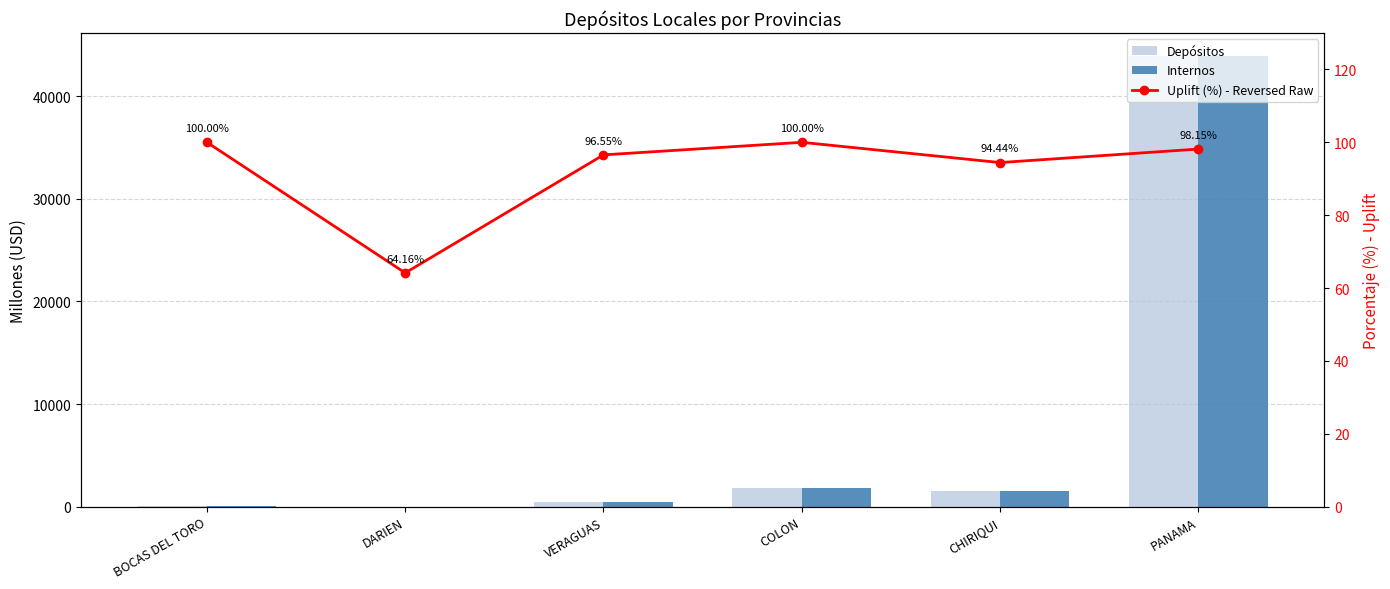

Which series has the widest spread of values?

Depósitos